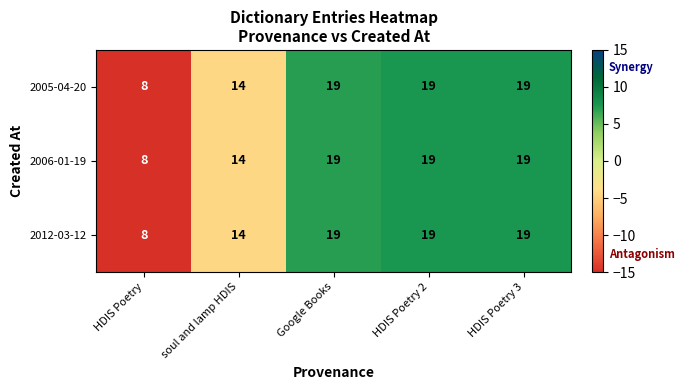

Reading left to right, extract all data points from this chart.

2005-04-20: 8	14	19	19	19
2006-01-19: 8	14	19	19	19
2012-03-12: 8	14	19	19	19